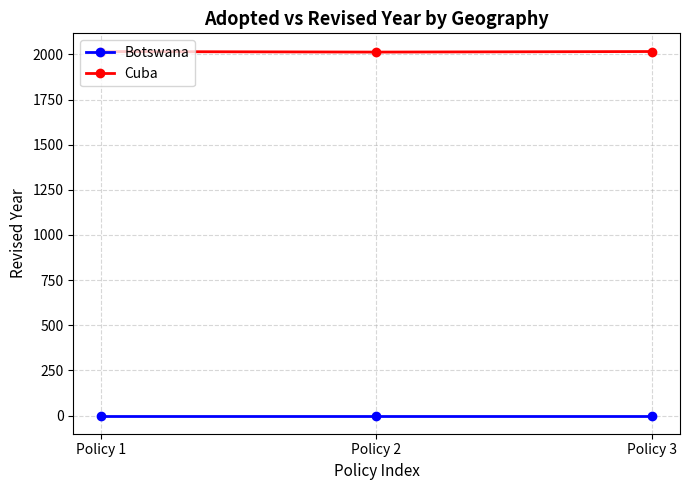

What is the lowest value of the Cuba series?

2013